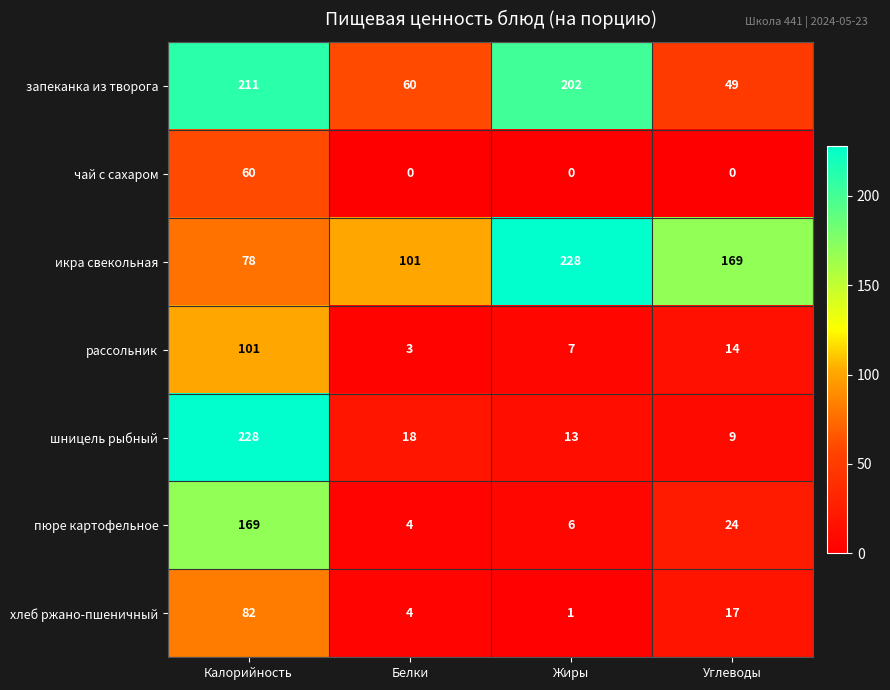

At which category is the sum across all series the highest?

Калорийность